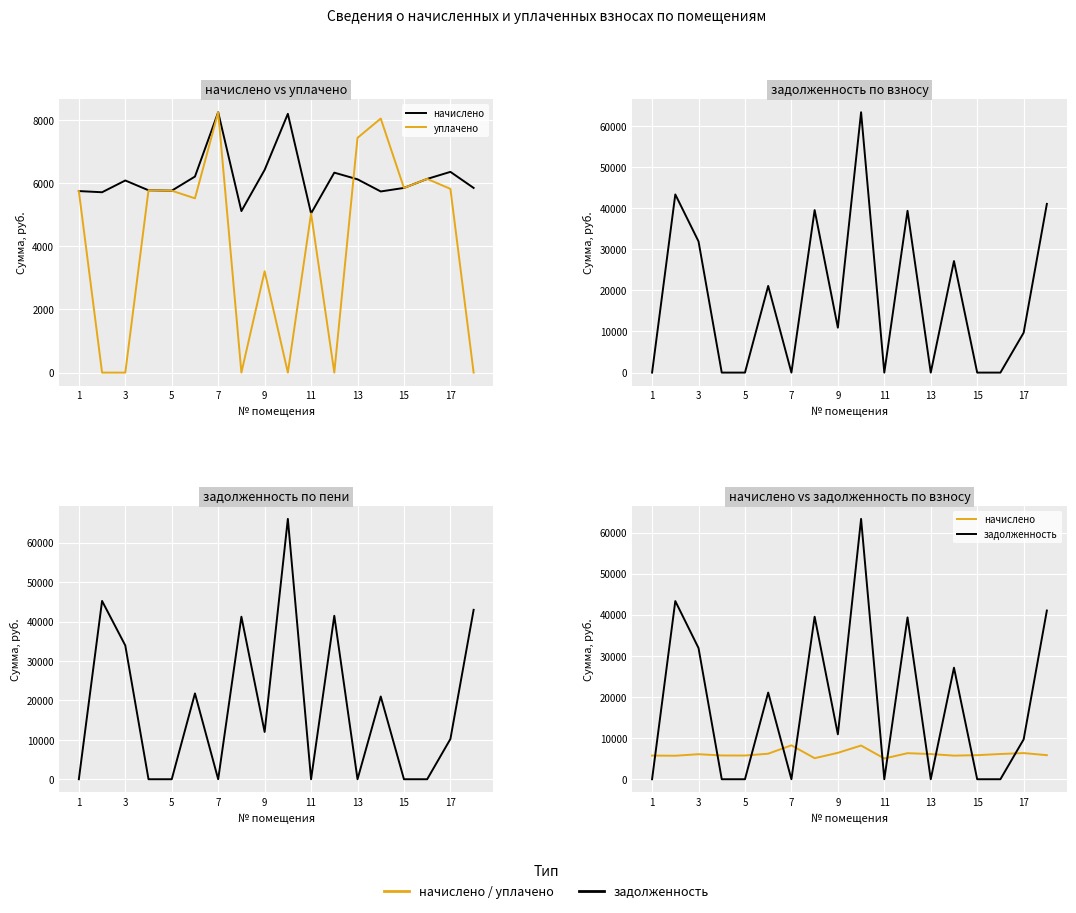

What is the value of the начислено point at the 9th from the left?

6421.1